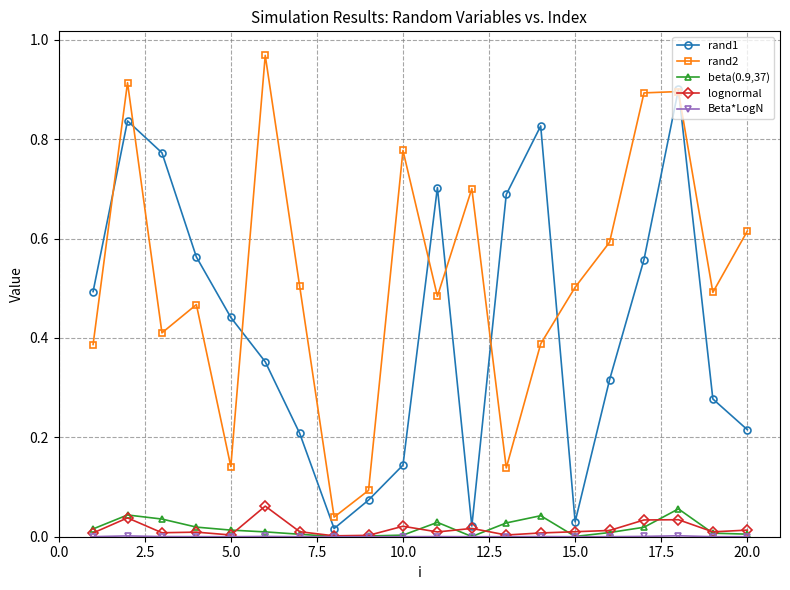

True or false: lognormal has more than 1 points higher than both neighbors.

True